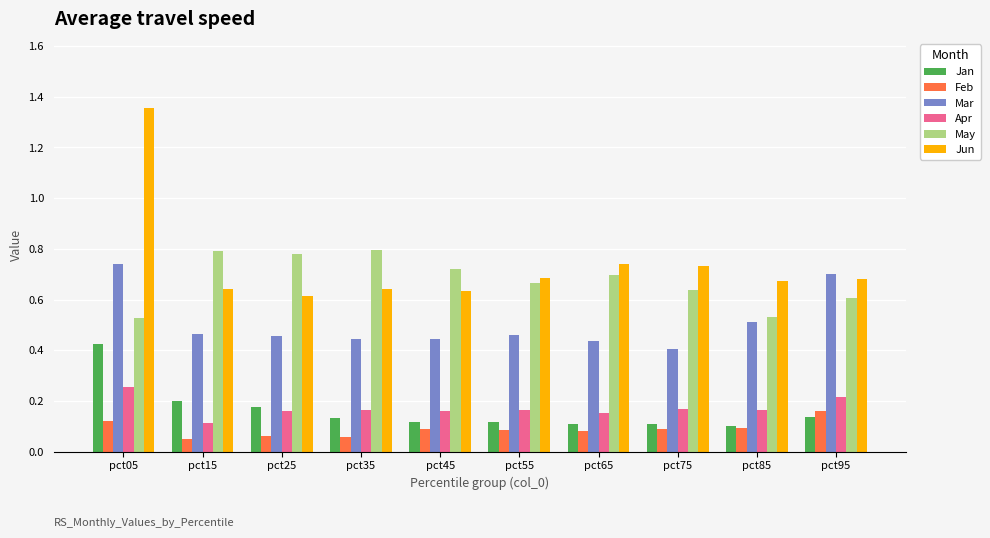

The value of Jun at pct35 is 0.6. True or false?

True